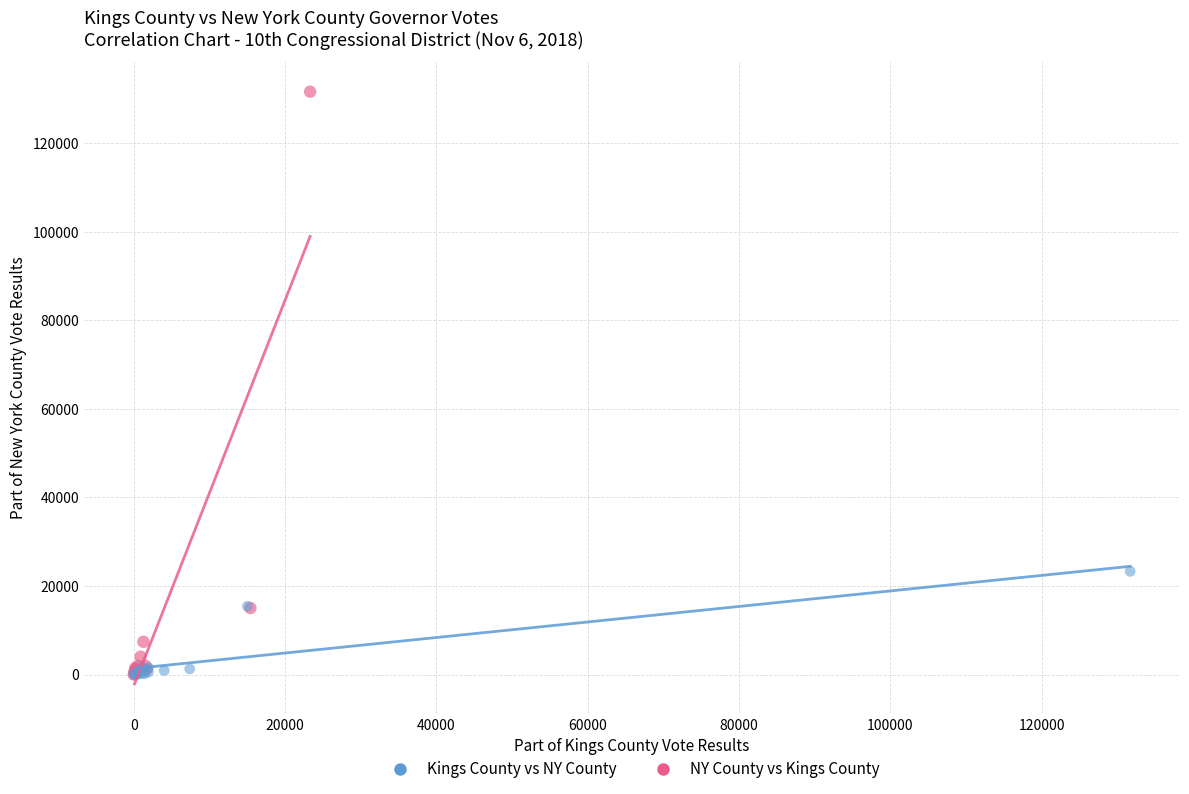

Which series has the widest spread of Y values?

NY County vs Kings County